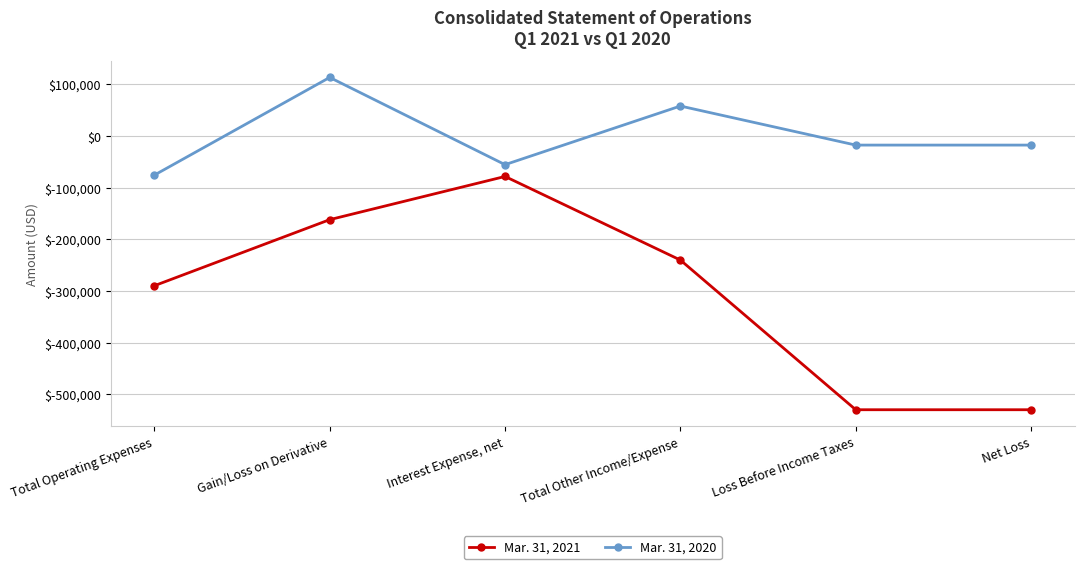

What is the difference between the highest and lowest values at Gain/Loss on Derivative?

275568